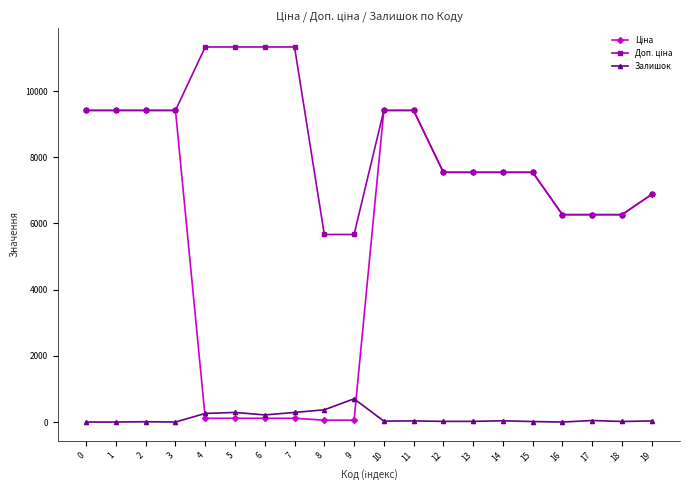

What is the difference between the highest and lowest values at 3?

9416.9